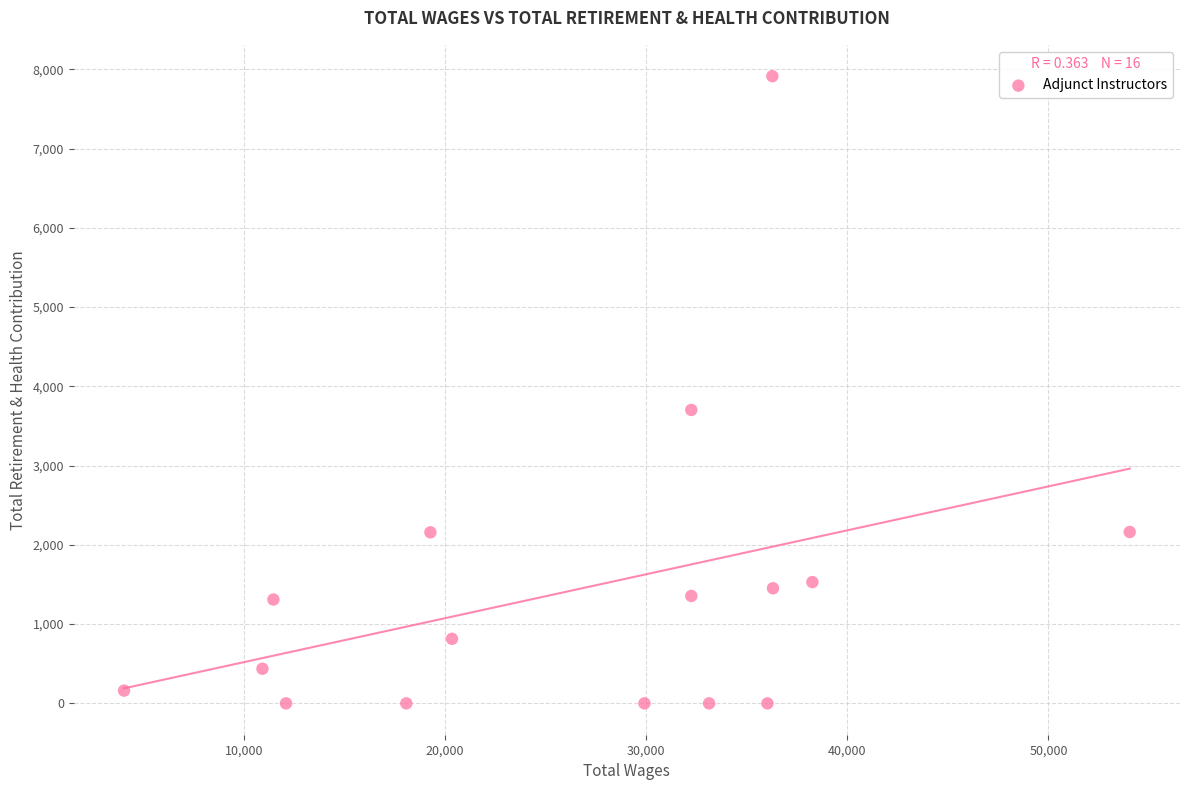

What is the range of Y values (max minus min)?

7913